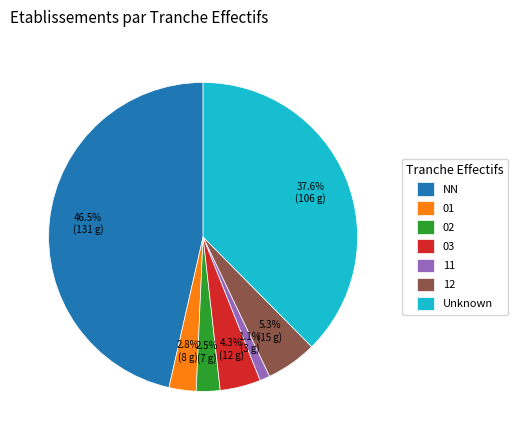

Is there a majority slice in this chart?

No